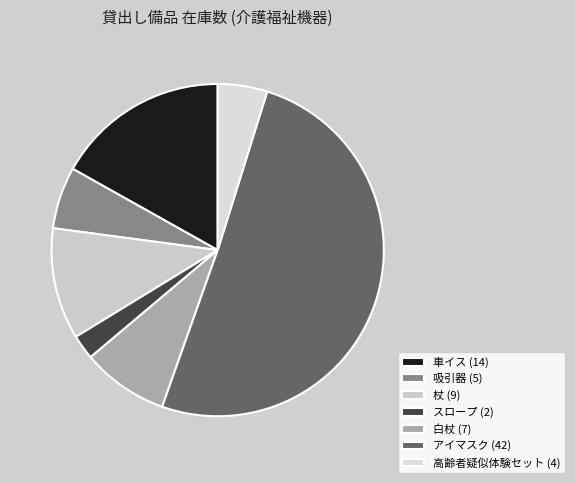

True or false: 杖 accounts for 1% of the total.

False